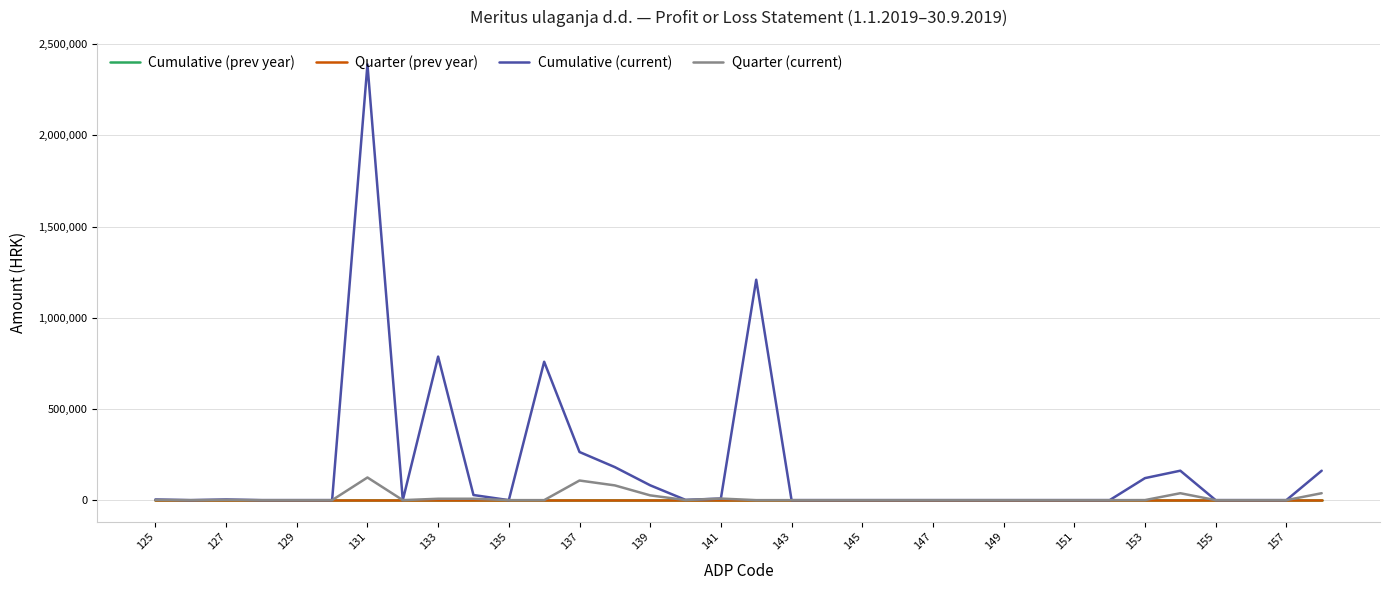

Is this an area chart (filled region under the line)?

No